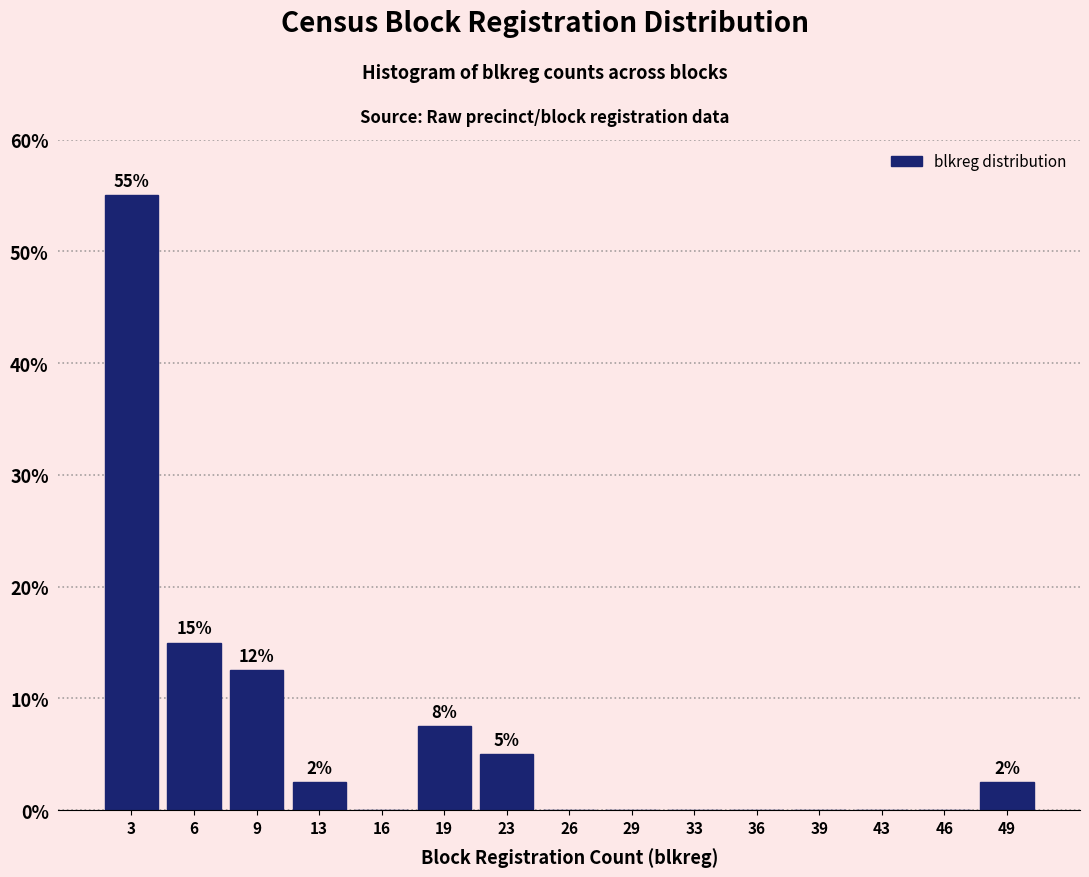

Which range on the x-axis has the tallest bar?

1.0 to 4.5